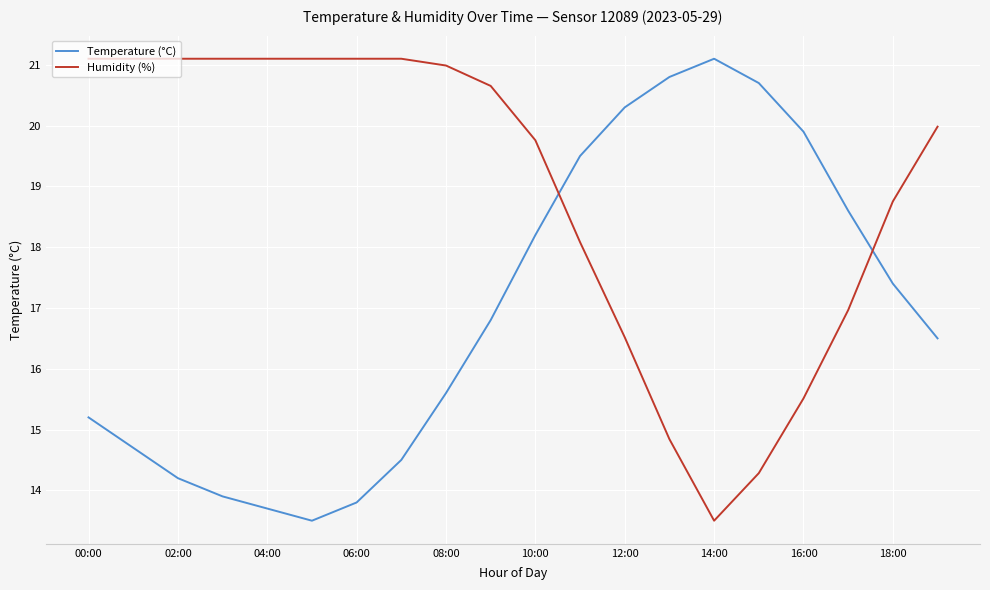

Which series has the largest total across all categories?

Humidity (%)